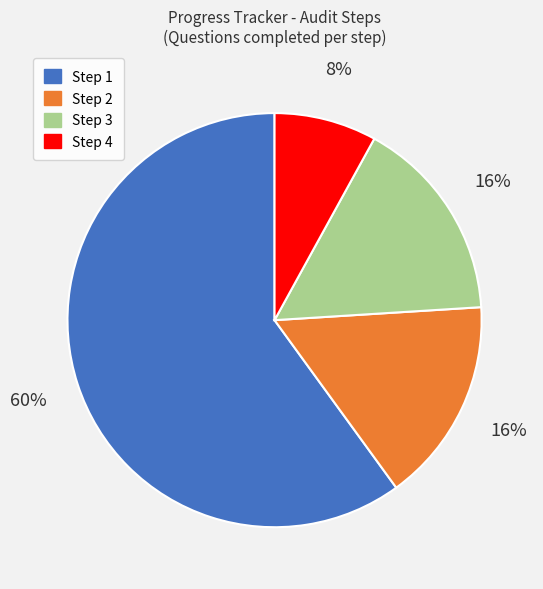

True or false: Step 2 accounts for 25% of the total.

False